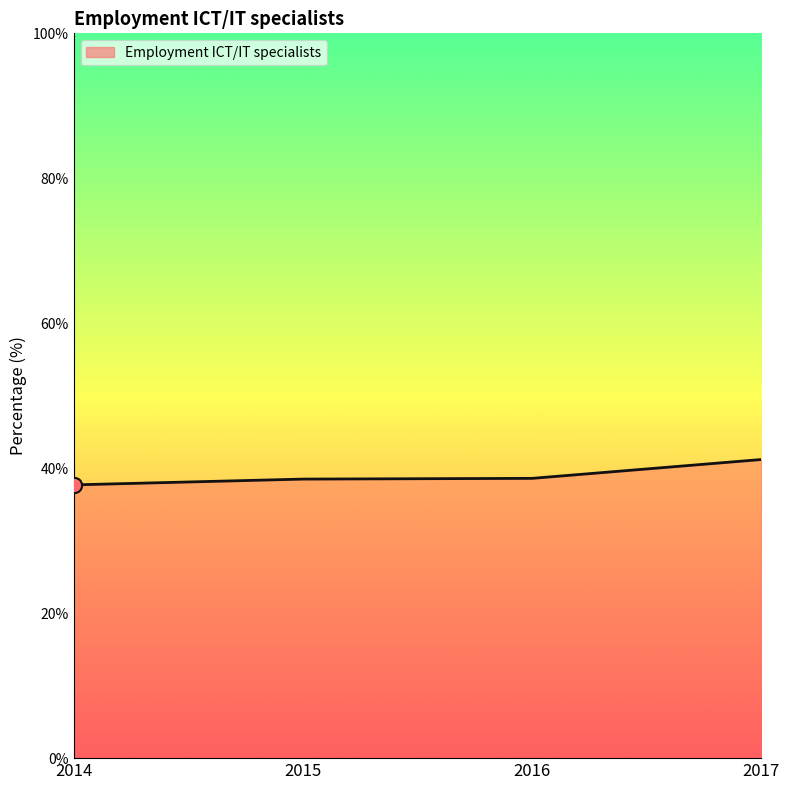

Between 2015 and 2017, which is larger?

2017